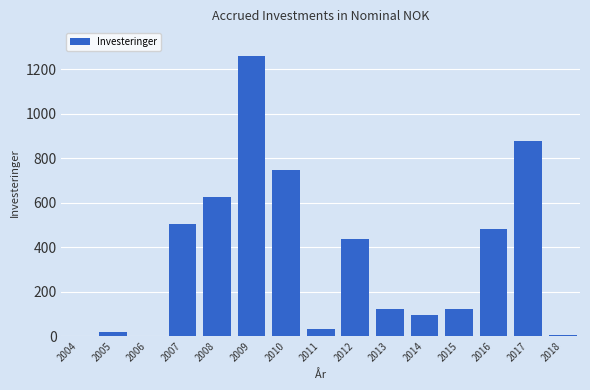

Which label corresponds to the largest value in the chart?

2009